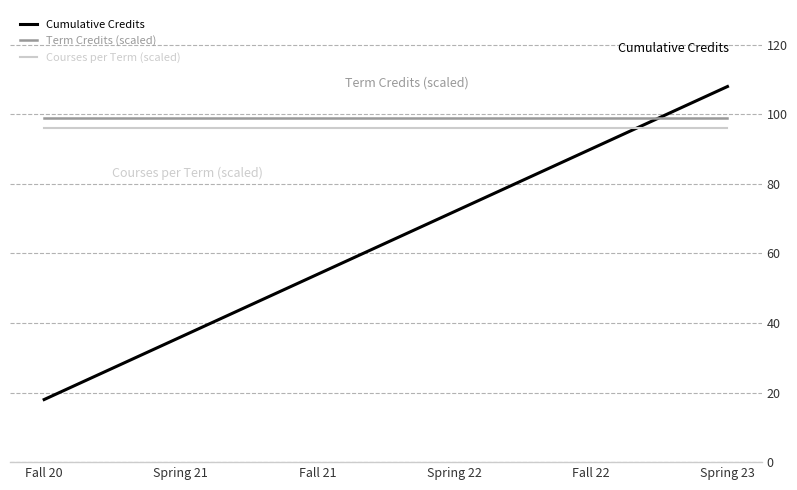

Rank the series at Spring 21 from lowest to highest value.

Cumulative Credits, Courses per Term (scaled), Term Credits (scaled)